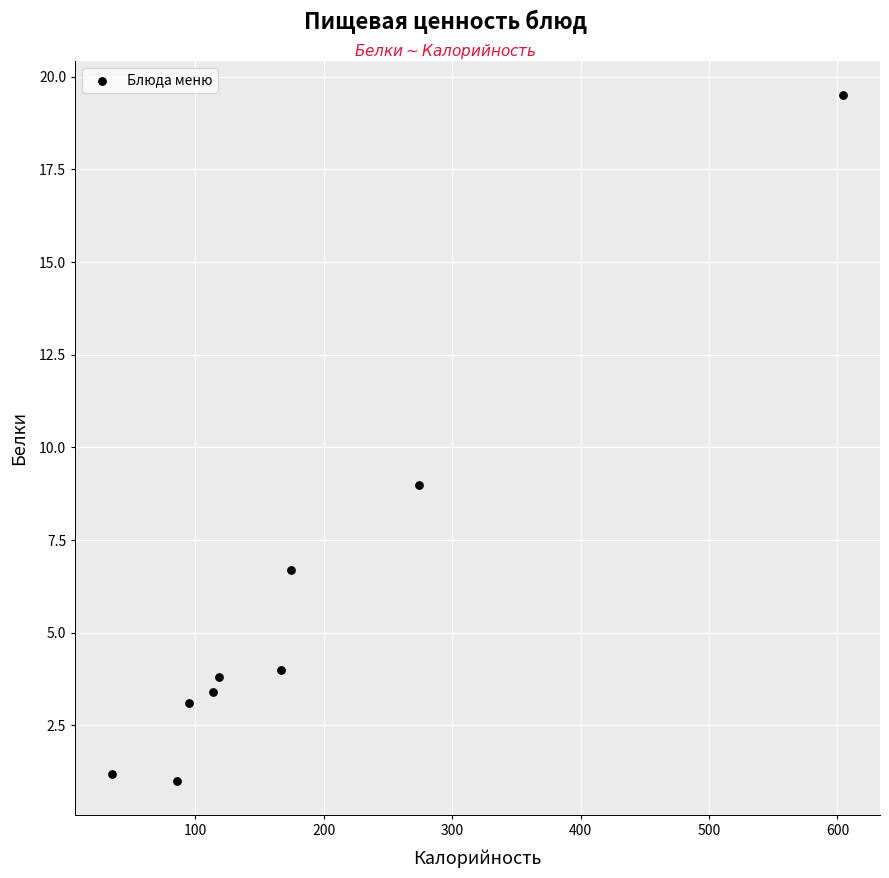

What is the average X value?

185.3